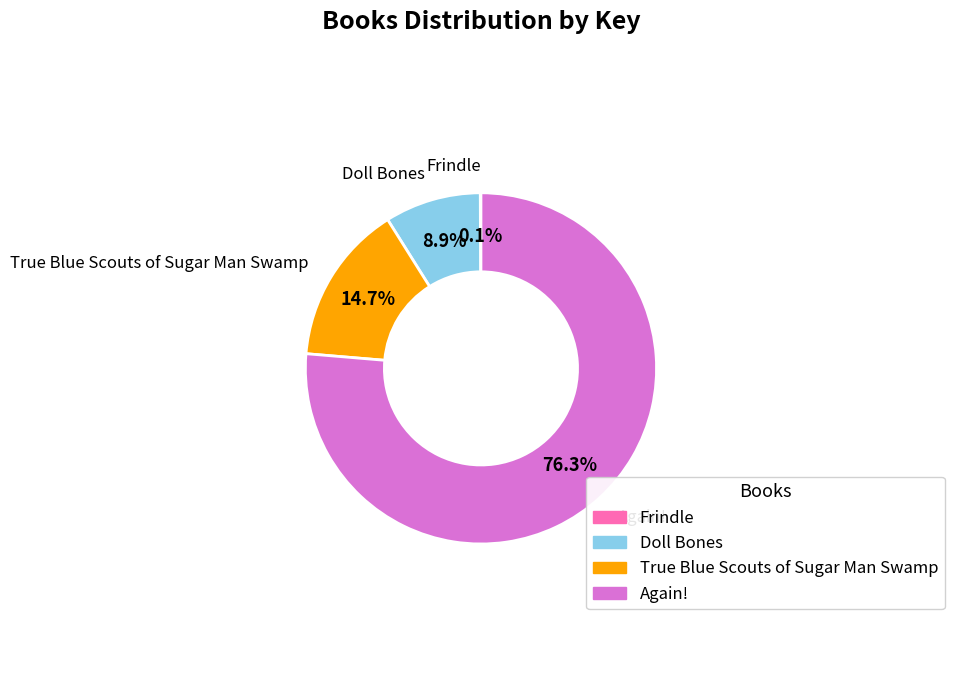

Is there a majority slice in this chart?

Yes